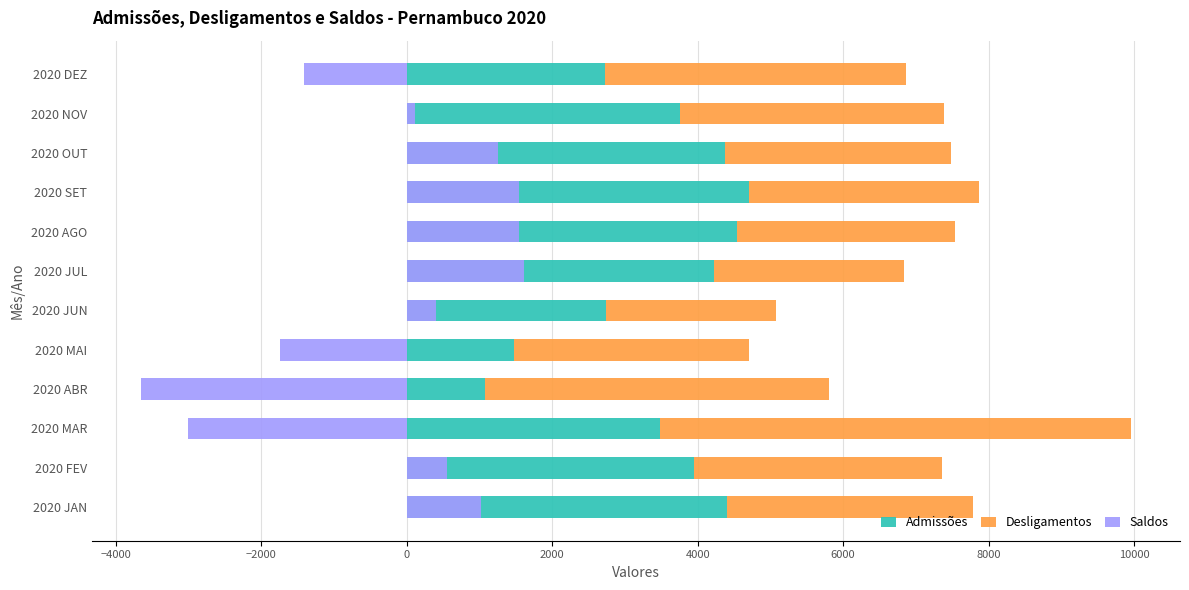

How many positive values does the Saldos series have?

8